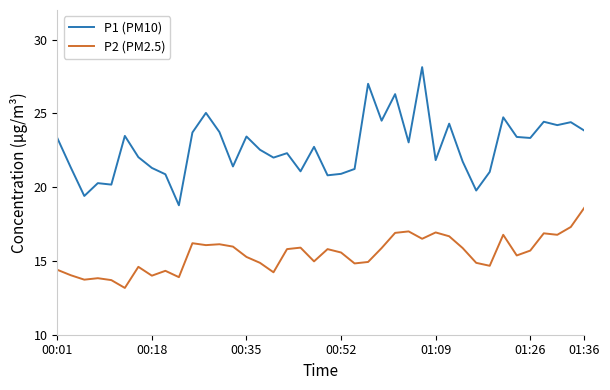

Does the chart have visible grid lines?

No